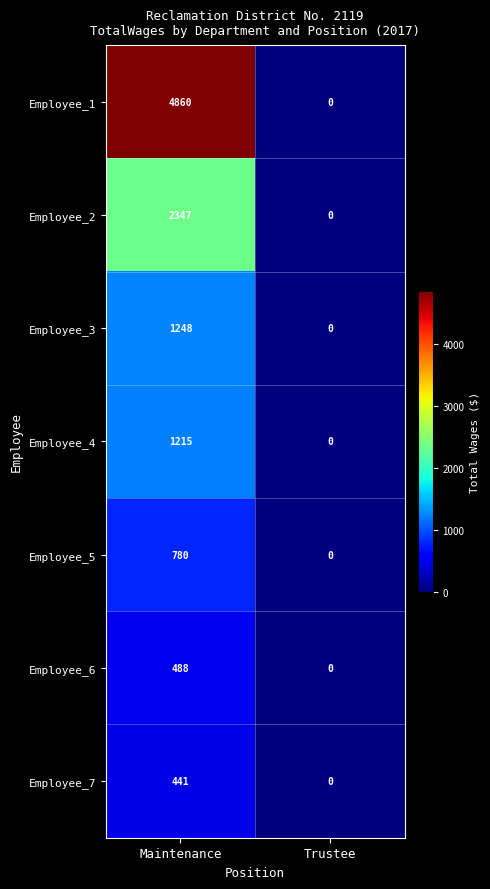

At which category is the sum across all series the highest?

Maintenance